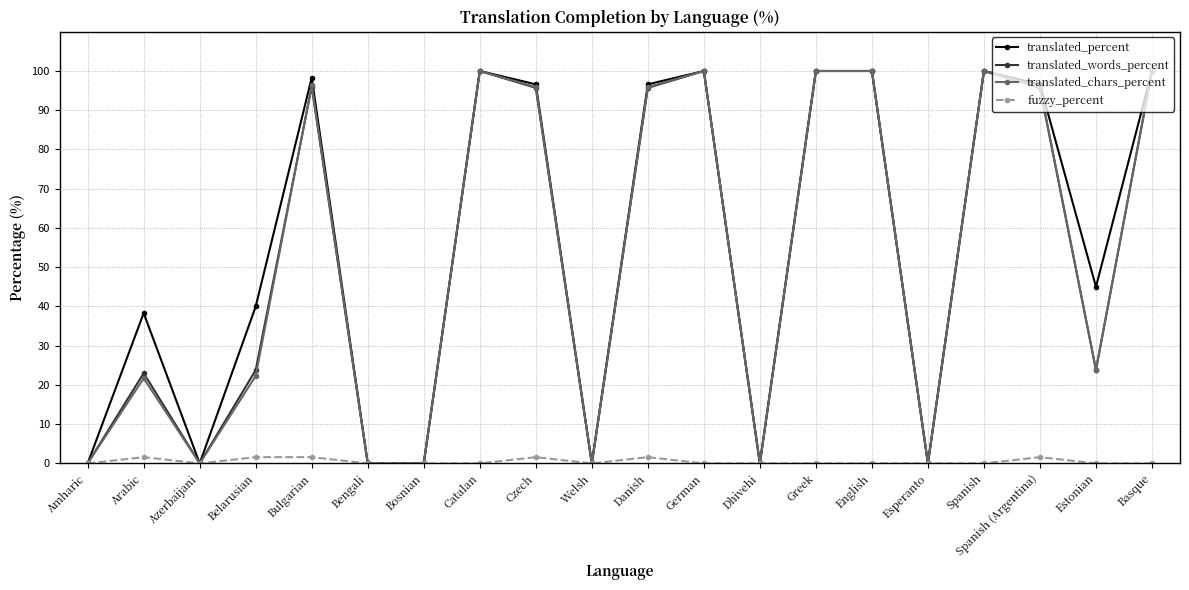

Is it true that translated_percent equals 96.6 at Spanish (Argentina)?

True